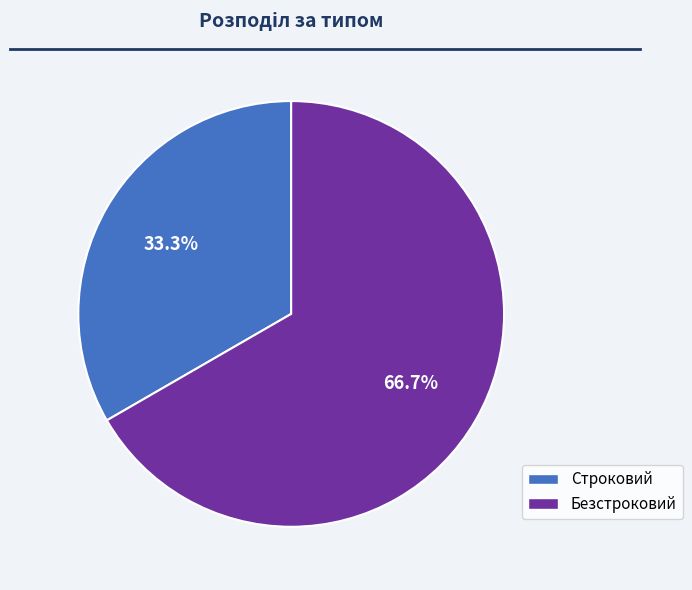

What percentage is the Строковий slice, to the nearest percent?

33%